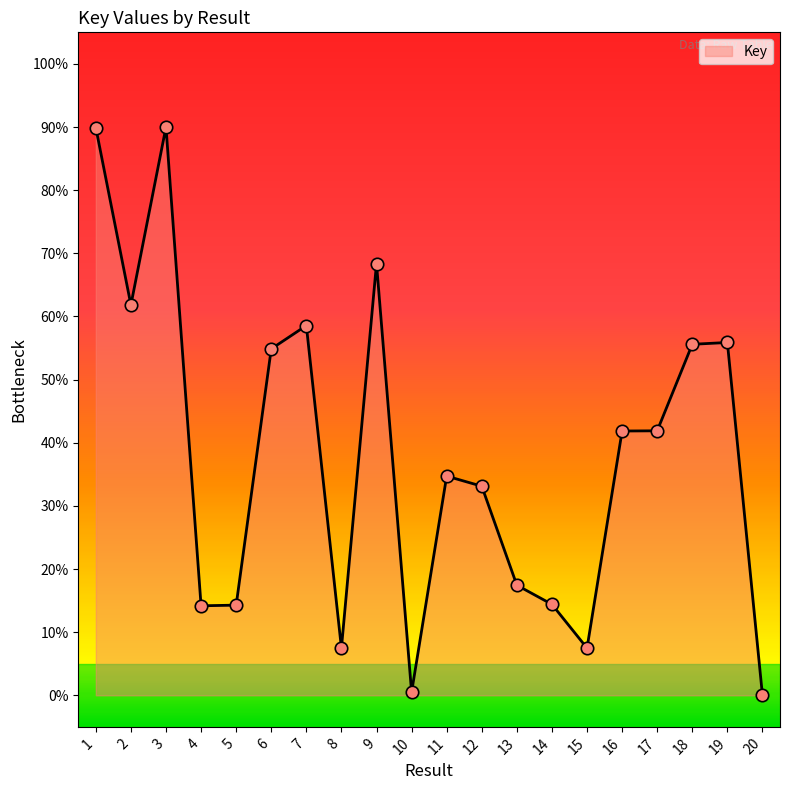

What is the change in value from 7 to 15?

-51.1